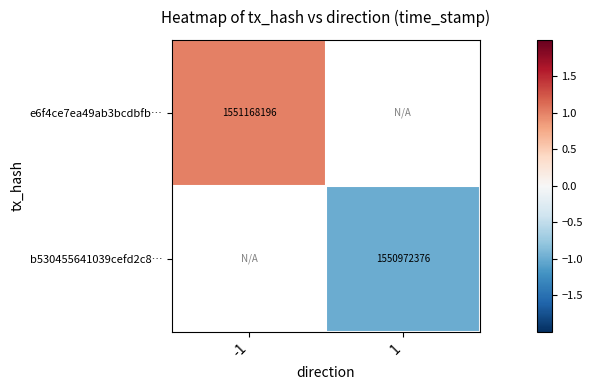

True or false: e6f4ce7ea49ab3bcdbfb… has a value of 1.5 at -1.

False